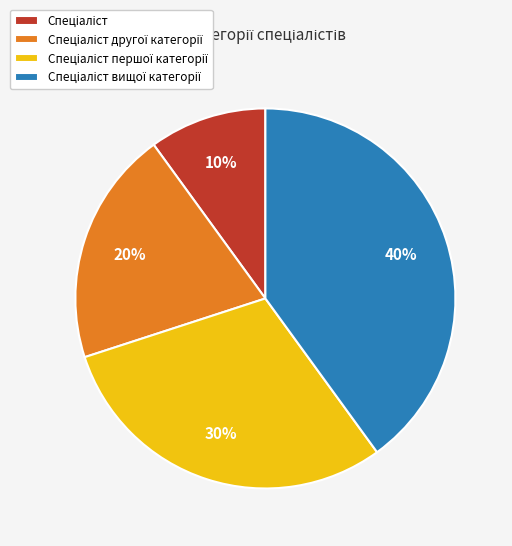

To the nearest percent, what is the difference between the largest and smallest slice percentages?

30%